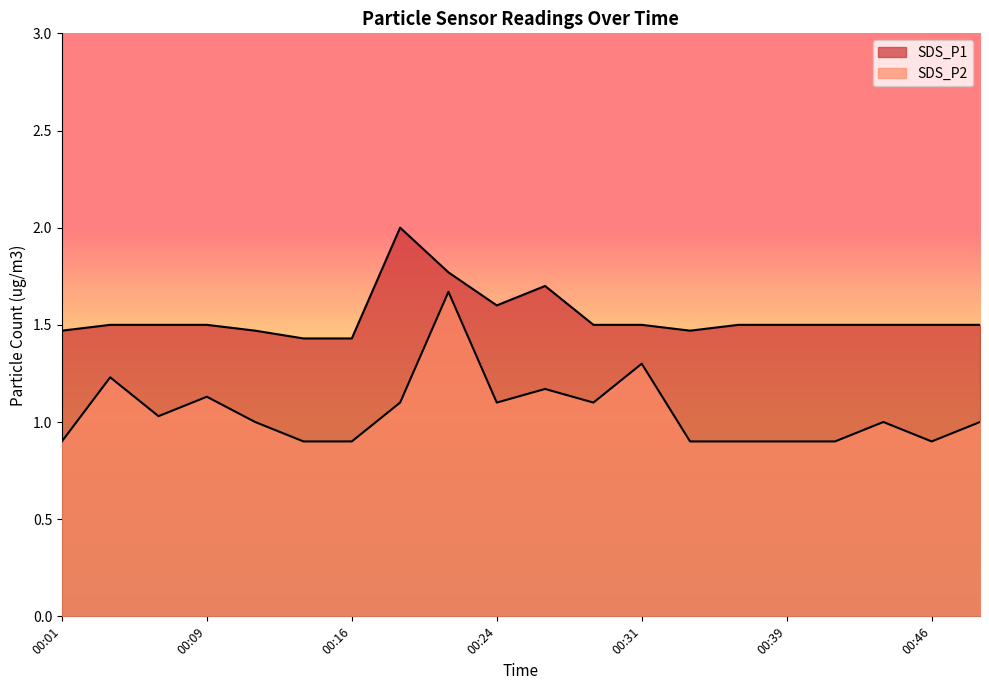

What is the total value across all series at 00:24?

2.7